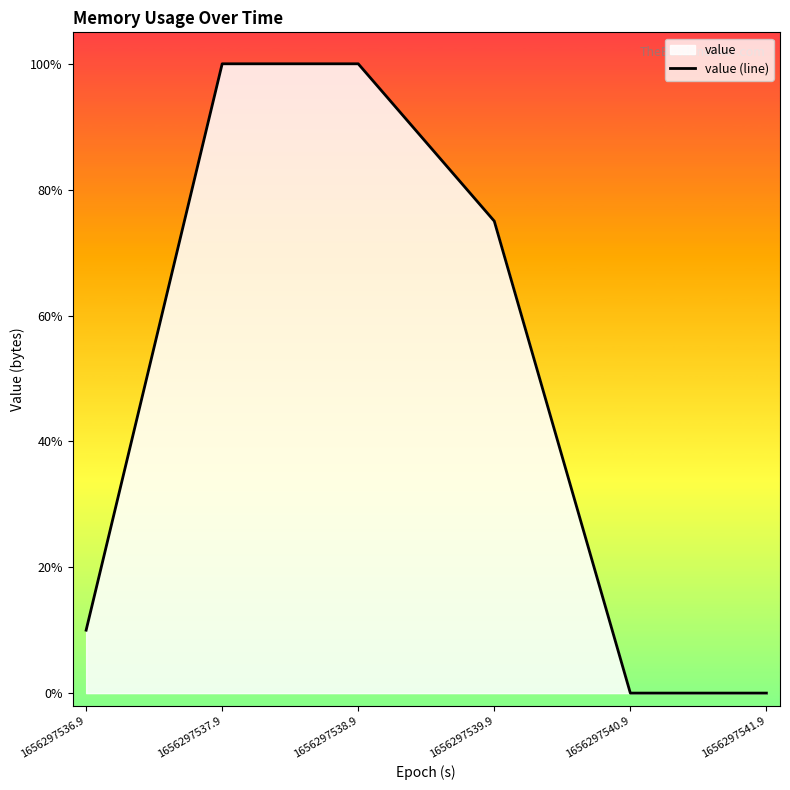

Does the chart display data point markers on the line(s)?

No